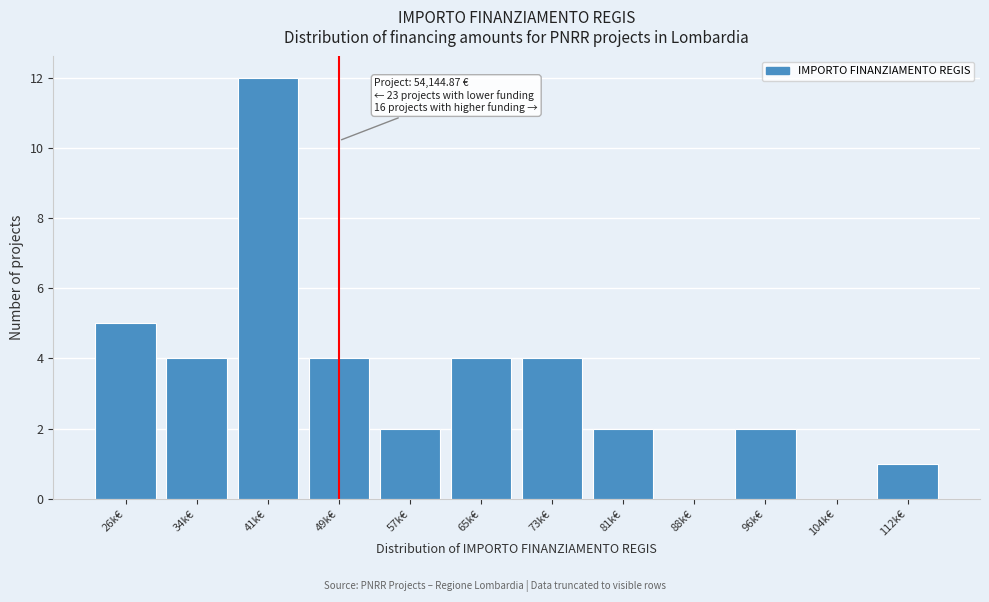

Reading left to right, what are all the values shown in this chart?

26k€=5	34k€=4	41k€=12	49k€=4	57k€=2	65k€=4	73k€=4	81k€=2	88k€=0	96k€=2	104k€=0	112k€=1